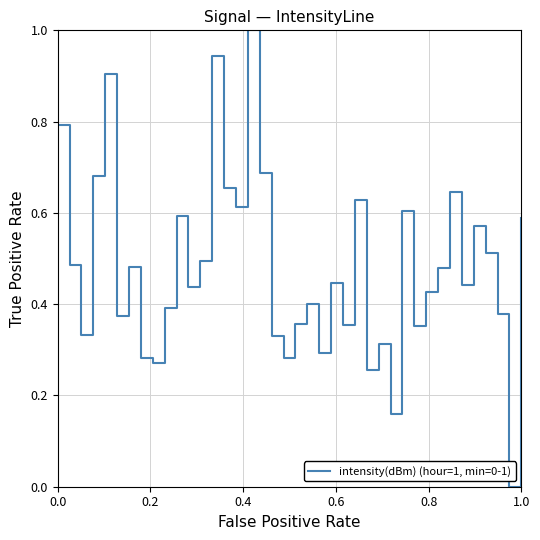

What is the greatest value displayed?

1.0